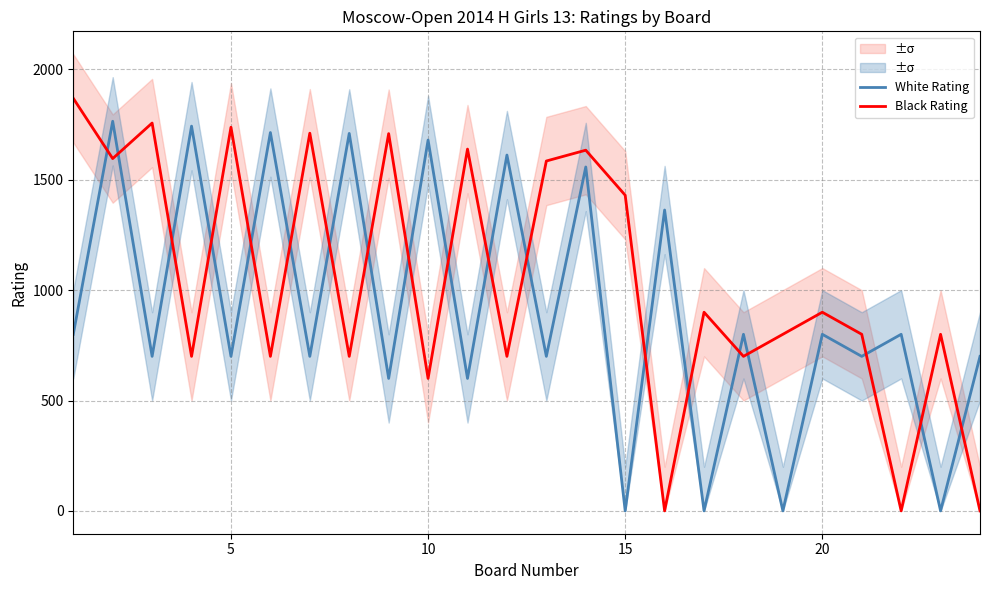

What is the maximum value for White Rating?

1765